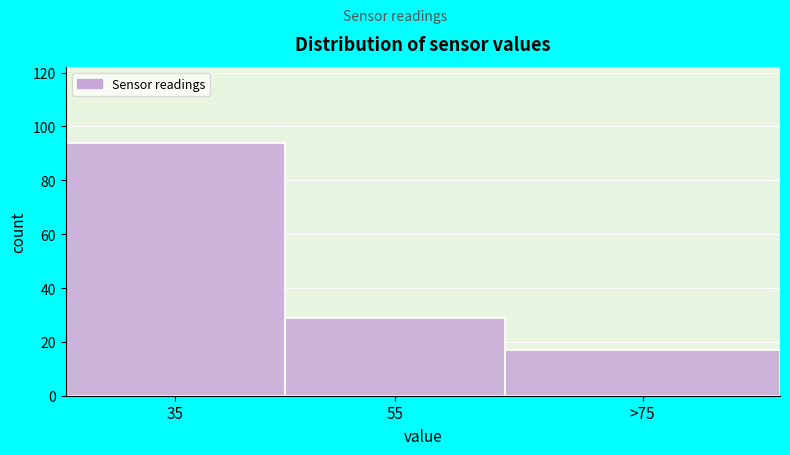

Reading left to right, extract all data points from this chart.

94	29	17